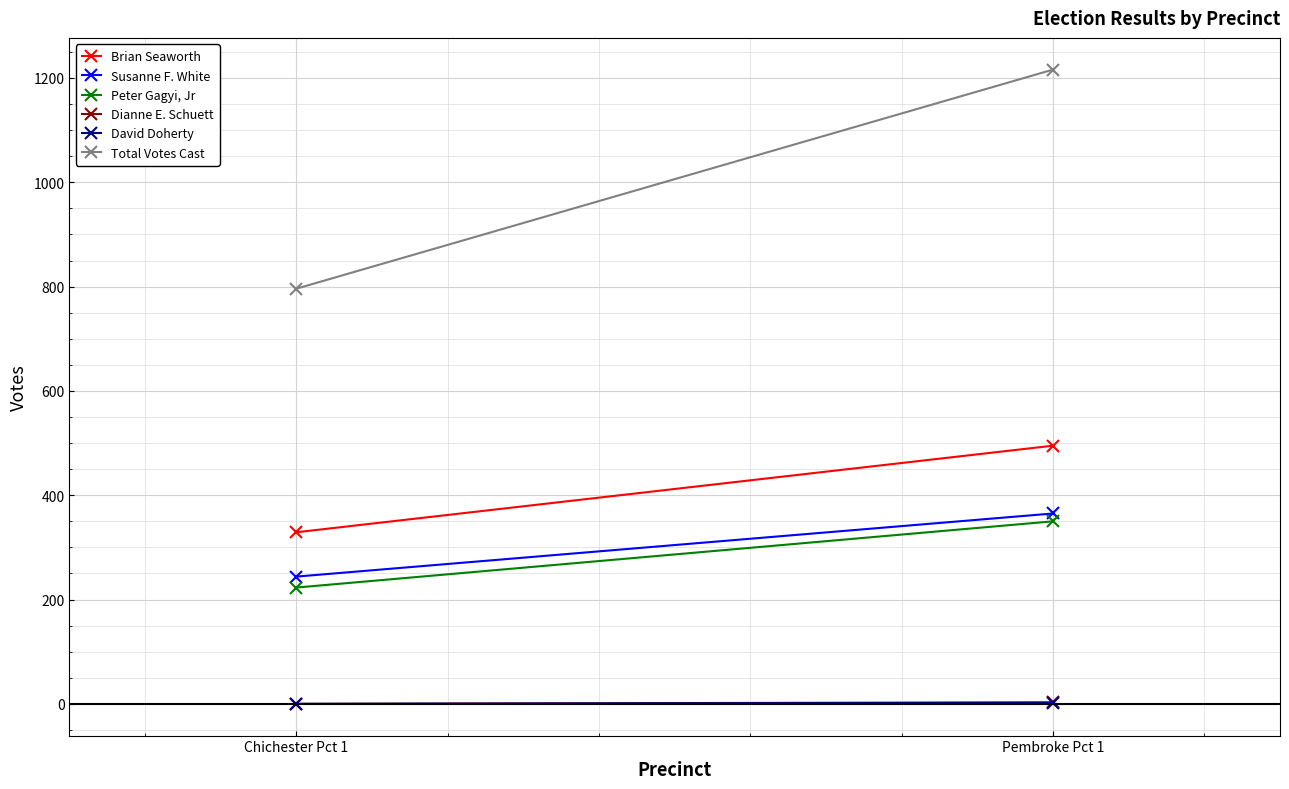

Which series changed the most between Chichester Pct 1 and Pembroke Pct 1?

Total Votes Cast